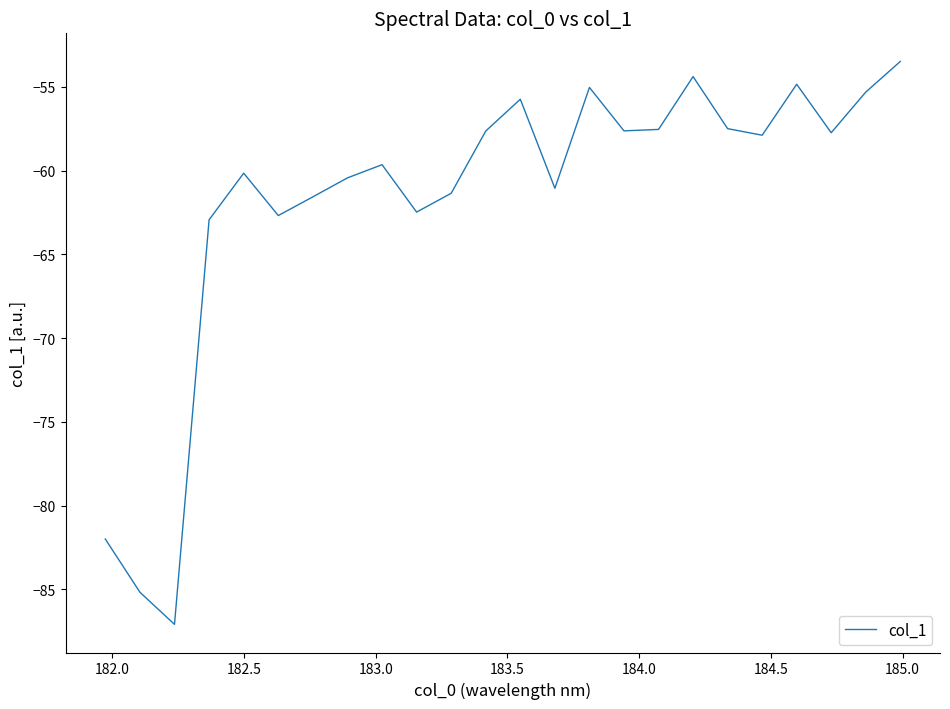

What is the difference between the maximum and minimum values?

33.6